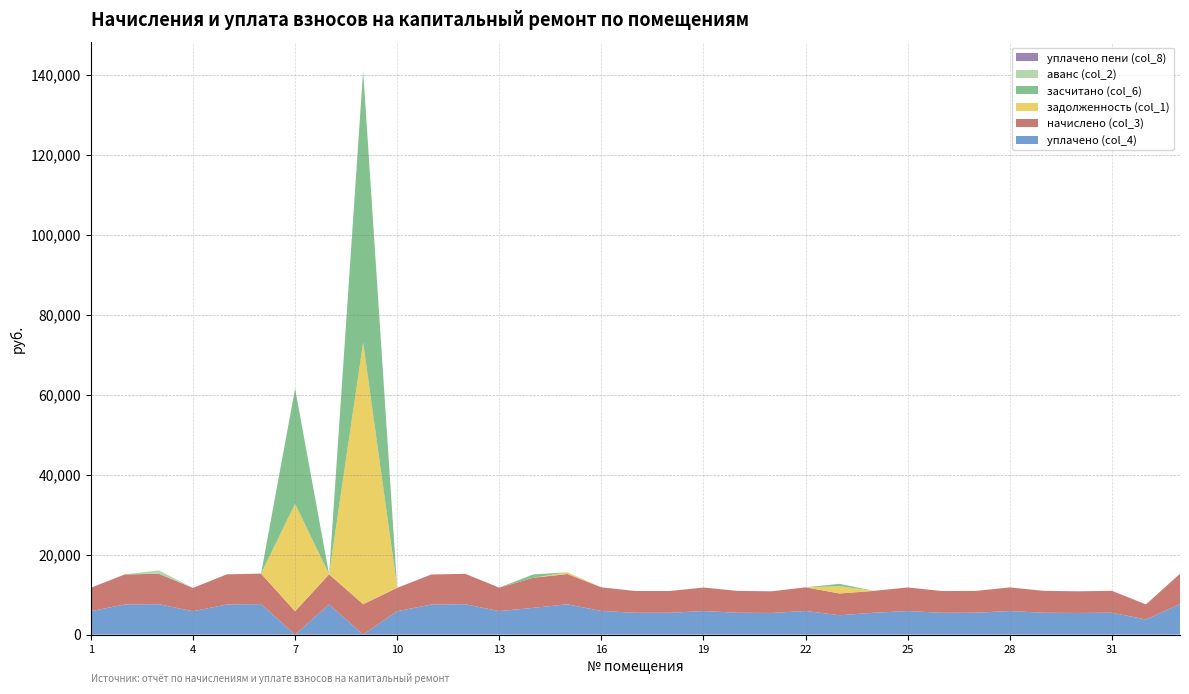

Reading left to right, extract all data points from this chart.

начислено (col_3): 1=5862.2	2=7526.5	3=7601.0	4=5837.4	5=7538.9	6=7625.9	7=5837.4	8=7538.9	9=7601.0	10=5849.8	11=7514.1	12=7601.0	13=5874.7	14=7526.5	15=7576.2	16=5911.9	17=5452.4	18=5452.4	19=5887.1	20=5464.8	21=5415.1	22=5911.9	23=5440.0	24=5464.8	25=5899.5	26=5452.4	27=5464.8	28=5899.5	29=5464.8	30=5415.1	31=5477.2	32=3775.7	33=7613.5
задолженность (col_1): 1=0.0	2=0.0	3=0.0	4=0.0	5=0.0	6=0.0	7=26865.2	8=0.0	9=65423.4	10=0.0	11=0.0	12=0.0	13=0.0	14=0.0	15=420.8	16=0.0	17=0.0	18=0.0	19=0.0	20=0.0	21=0.0	22=0.0	23=1813.3	24=0.0	25=0.0	26=0.0	27=0.0	28=0.0	29=0.0	30=0.0	31=0.0	32=0.0	33=0.0
засчитано (col_6): 1=0.0	2=0.0	3=0.0	4=0.0	5=0.0	6=0.0	7=28811.0	8=0.0	9=67957.1	10=0.0	11=0.0	12=0.0	13=0.0	14=836.3	15=0.0	16=0.0	17=0.0	18=0.0	19=0.0	20=0.0	21=0.0	22=0.0	23=594.3	24=0.0	25=0.0	26=0.0	27=0.0	28=0.0	29=0.0	30=0.0	31=0.0	32=0.0	33=0.0
уплачено пени (col_8): 1=0.0	2=0.0	3=0.0	4=0.0	5=0.0	6=0.0	7=0.0	8=0.0	9=0.0	10=0.0	11=0.0	12=0.0	13=0.0	14=0.0	15=6.3	16=0.0	17=0.0	18=0.0	19=0.0	20=0.0	21=0.0	22=0.0	23=4.6	24=0.0	25=0.0	26=0.0	27=0.0	28=0.0	29=16.3	30=0.0	31=0.0	32=0.0	33=0.0
уплачено (col_4): 1=5862.2	2=7526.5	3=7601.0	4=5837.4	5=7538.9	6=7625.9	7=0.0	8=7538.9	9=0.0	10=5849.8	11=7514.1	12=7601.0	13=5874.7	14=6690.2	15=7576.2	16=5911.9	17=5452.4	18=5452.4	19=5887.1	20=5464.8	21=5415.1	22=5911.9	23=4845.7	24=5464.8	25=5899.5	26=5452.4	27=5464.9	28=5899.5	29=5464.8	30=5415.1	31=5477.2	32=3775.7	33=7613.5
аванс (col_2): 1=0.0	2=0.0	3=845.4	4=0.0	5=0.0	6=0.0	7=0.0	8=0.0	9=0.0	10=0.0	11=0.0	12=0.0	13=0.0	14=0.0	15=0.0	16=0.0	17=0.0	18=0.0	19=0.0	20=0.0	21=0.0	22=0.0	23=0.0	24=0.0	25=0.0	26=0.0	27=0.0	28=0.0	29=0.0	30=0.0	31=0.0	32=0.0	33=0.0